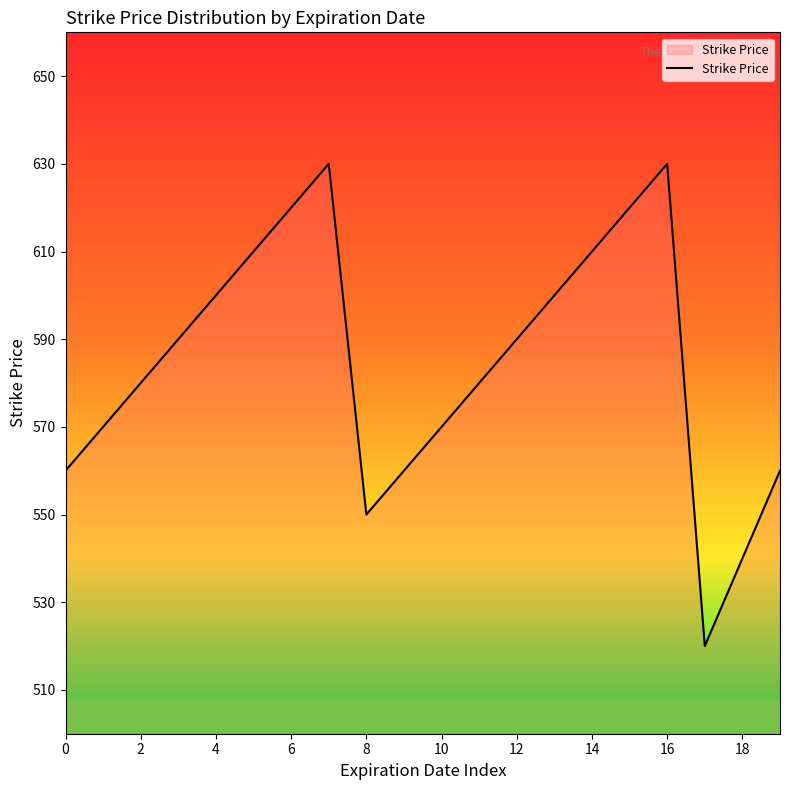

What is the difference between the maximum and minimum values?

110